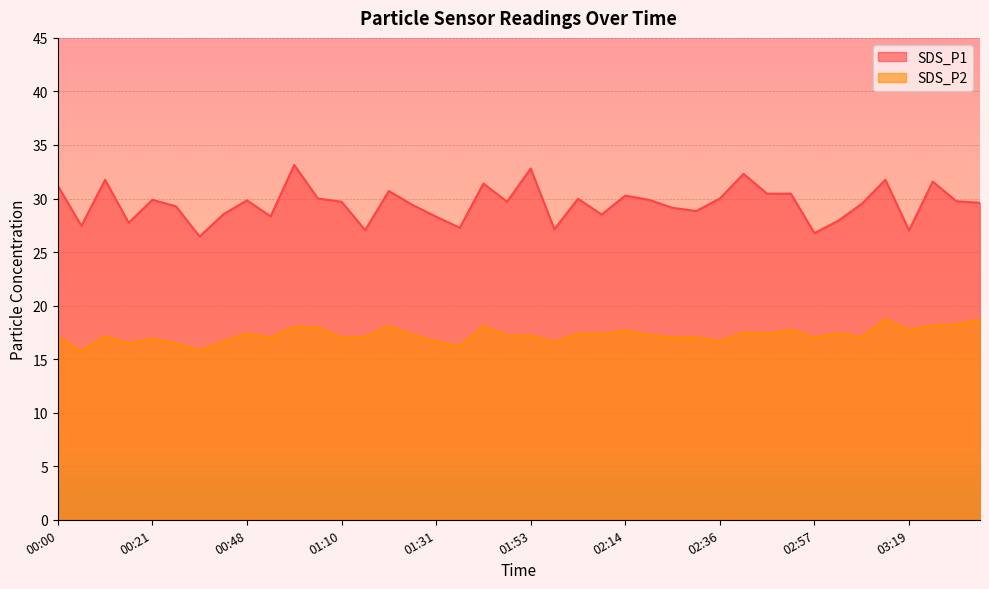

Rank the categories by SDS_P1 value from lowest to highest.

00:32, 02:57, 03:19, 01:15, 01:58, 01:37, 00:05, 00:16, 03:03, 01:31, 00:54, 02:09, 00:43, 02:31, 02:25, 00:27, 01:26, 03:08, 03:35, 01:10, 01:48, 03:30, 00:48, 00:21, 02:20, 02:04, 01:05, 02:36, 02:14, 02:47, 02:52, 01:21, 00:00, 01:42, 03:24, 00:11, 03:13, 02:41, 01:53, 00:59